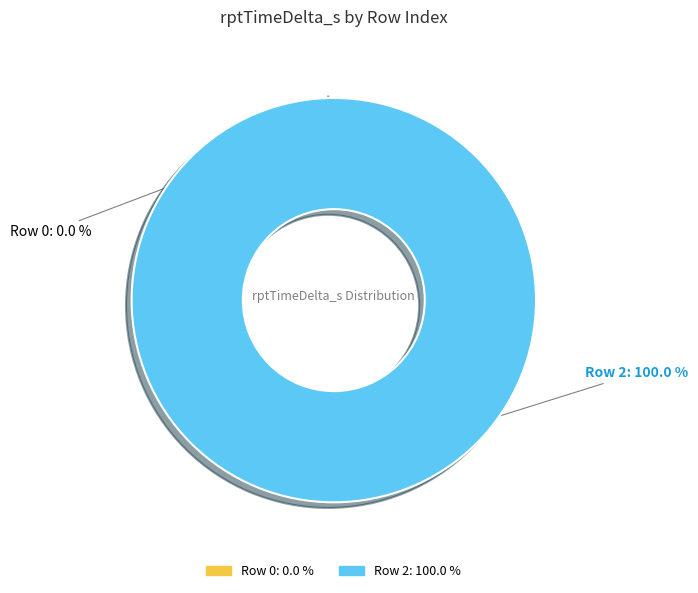

Combined, what portion of the pie is Row 0 and Row 2?

100.0%